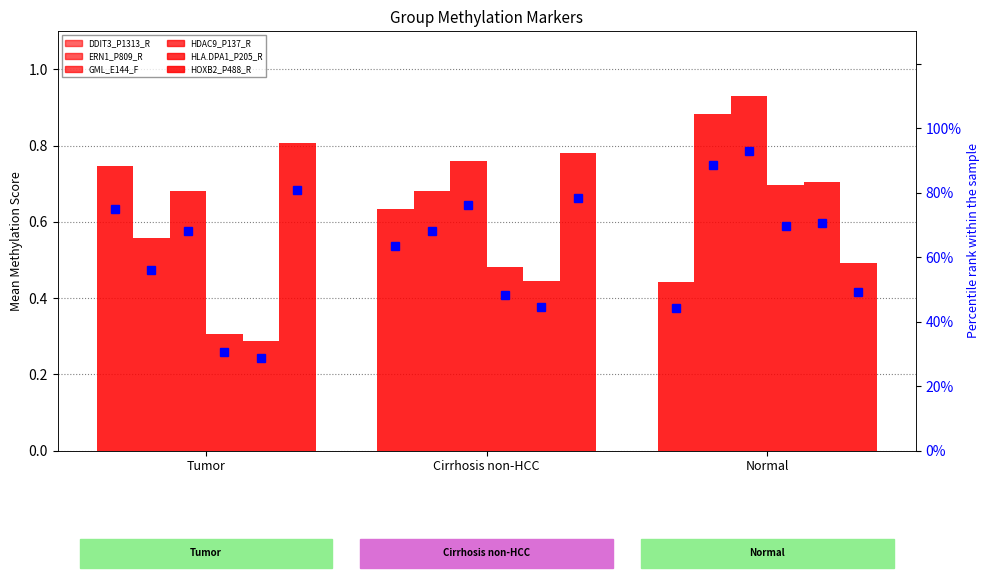

The HLA.DPA1_P205_R series shows 0.4 at Tumor. True or false?

False